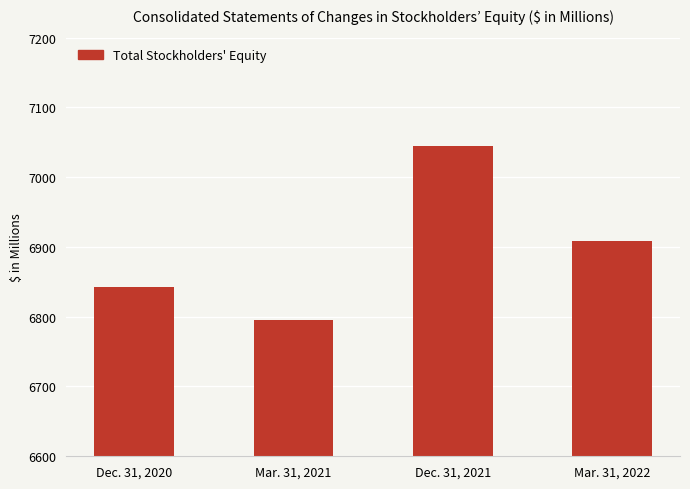

What is the label of the 2nd bar from the right?

Dec. 31, 2021